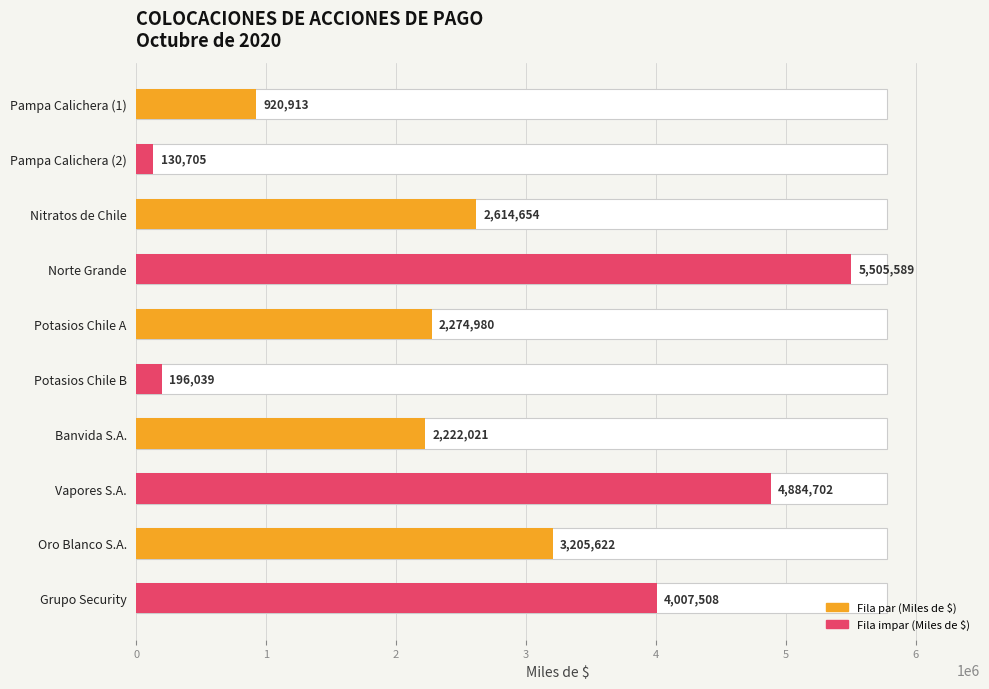

Are the bars grouped side by side (vs. stacked)?

No